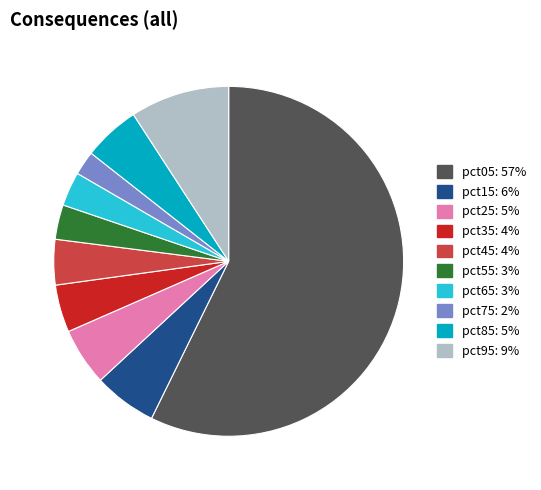

True or false: pct15 accounts for 16% of the total.

False